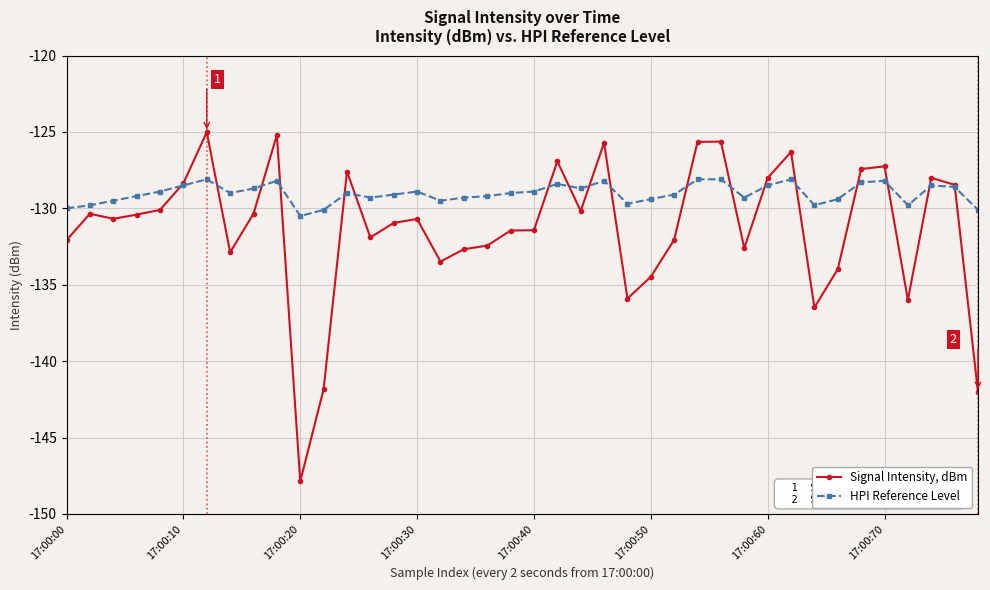

Which series has the largest total across all categories?

HPI Reference Level